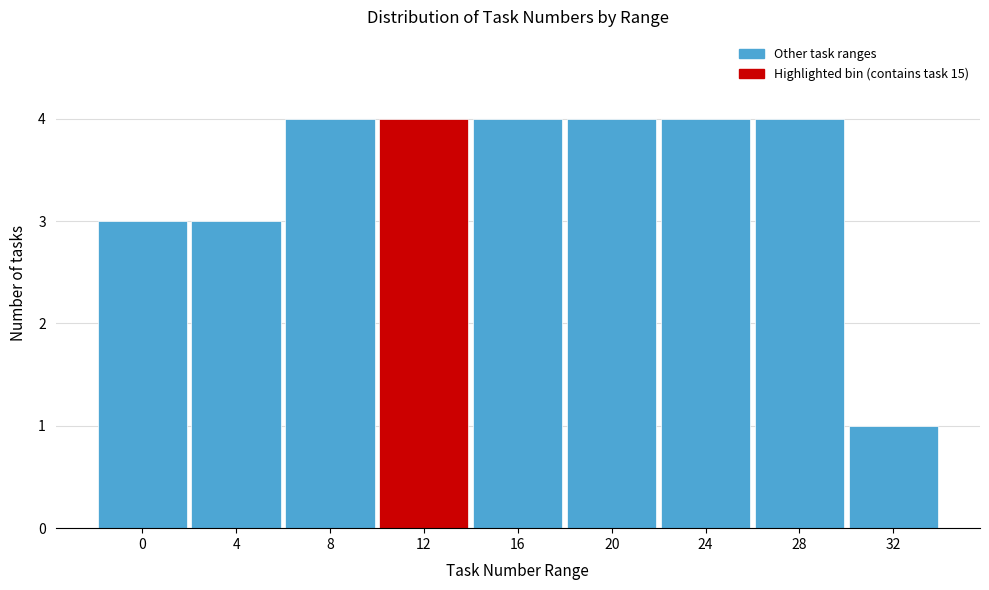

Reading left to right, what are all the values shown in this chart?

0=3	4=3	8=4	12=4	16=4	20=4	24=4	28=4	32=1